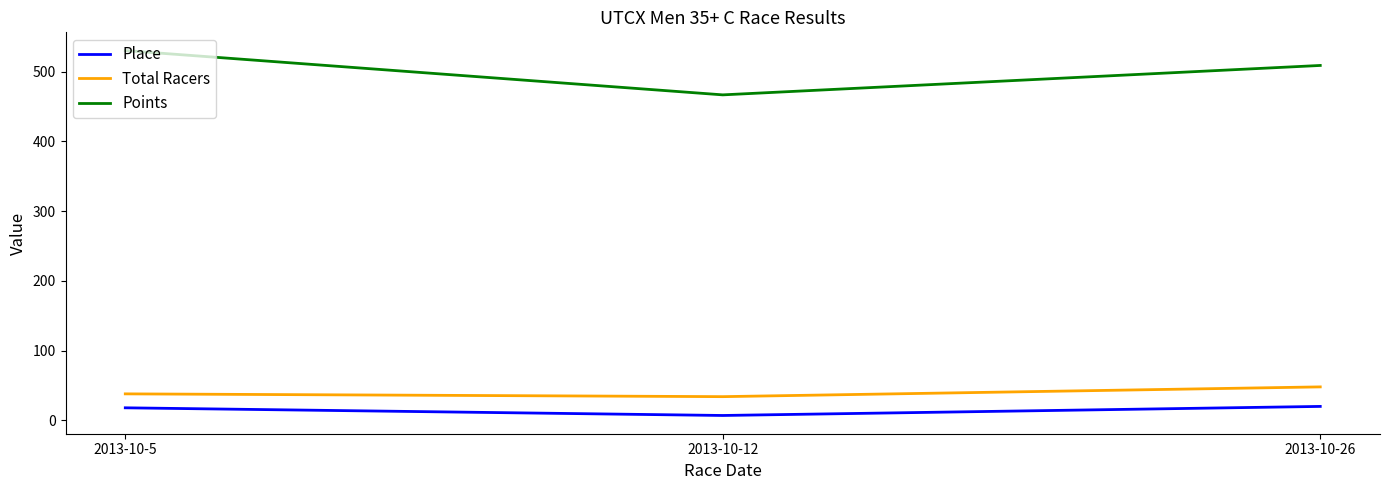

At which category does the chart reach its peak across all series?

2013-10-5